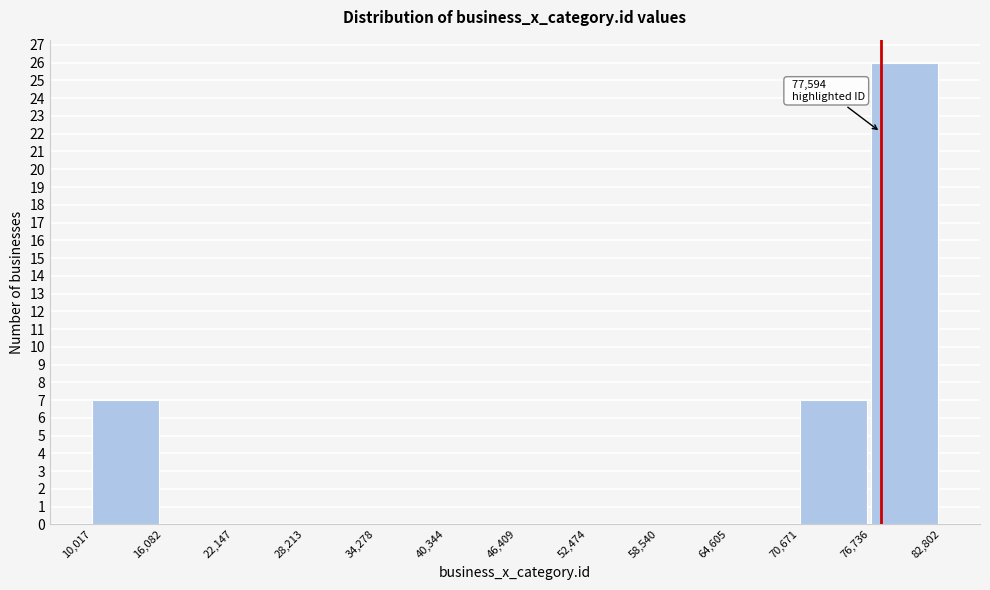

Which range on the x-axis has the tallest bar?

76,736 to 82,802